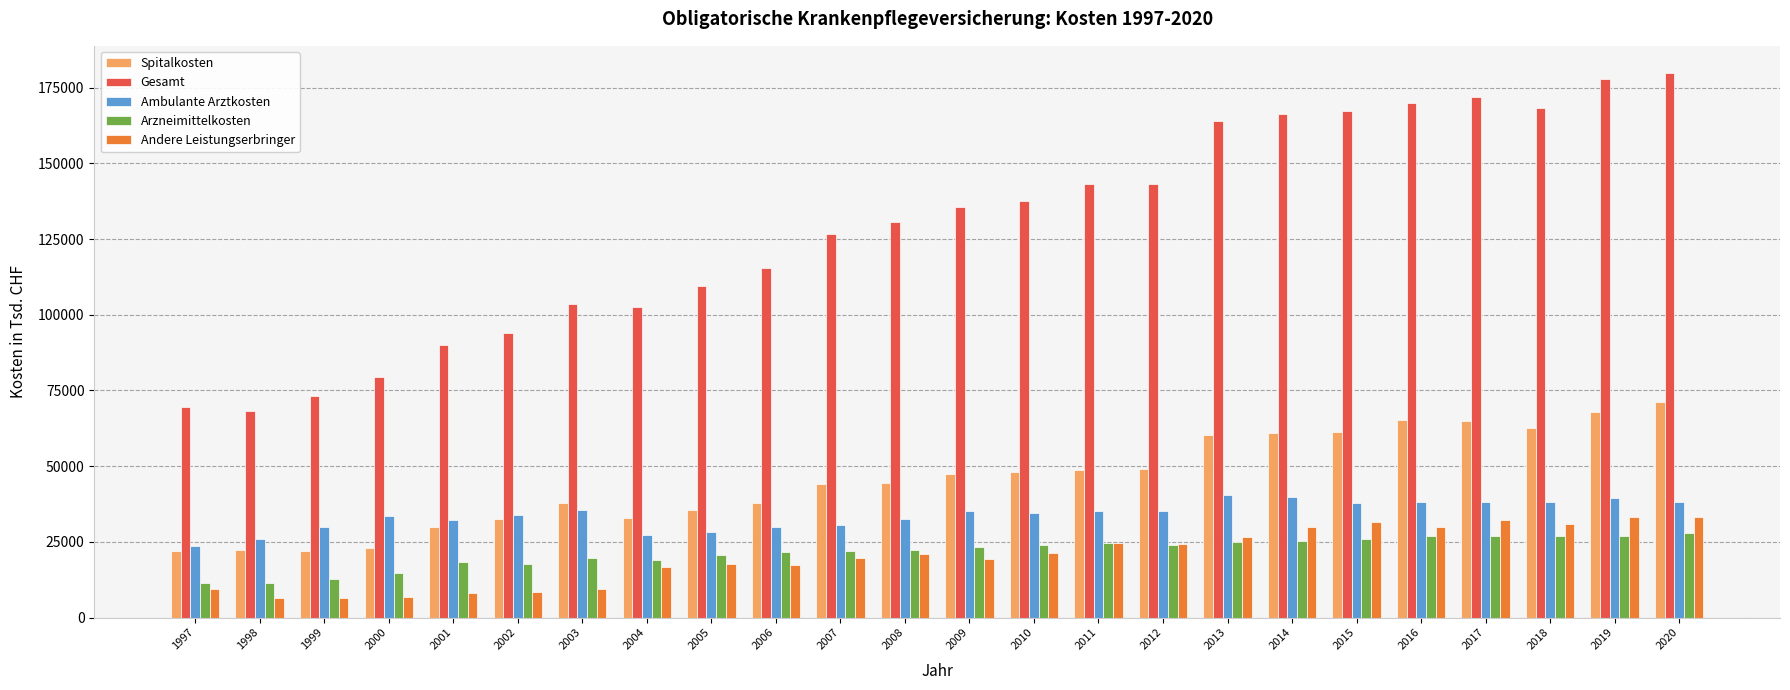

What is the difference between the highest and lowest values at 2011?

118665.0